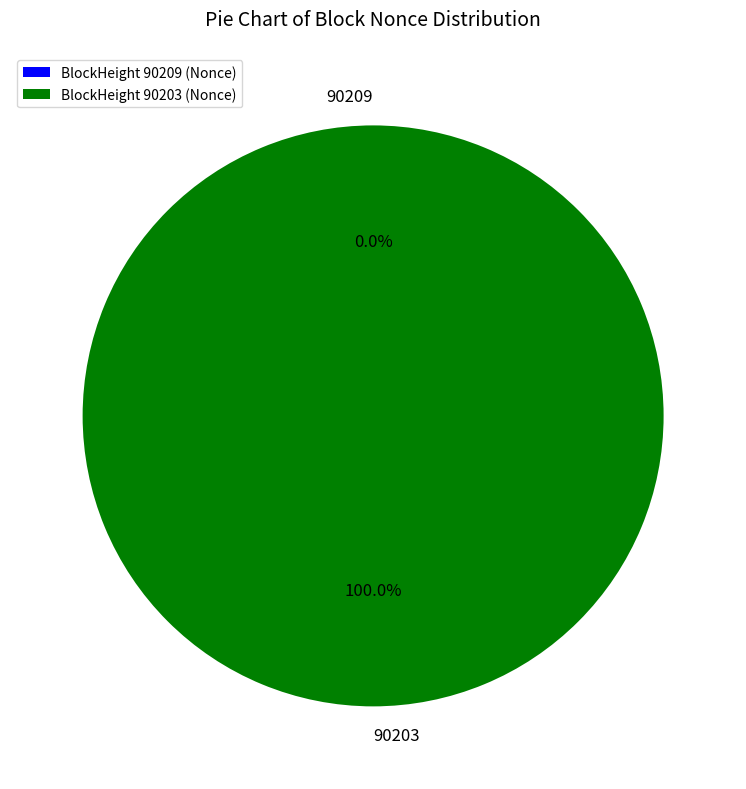

To the nearest percent, what is the average slice percentage?

50%